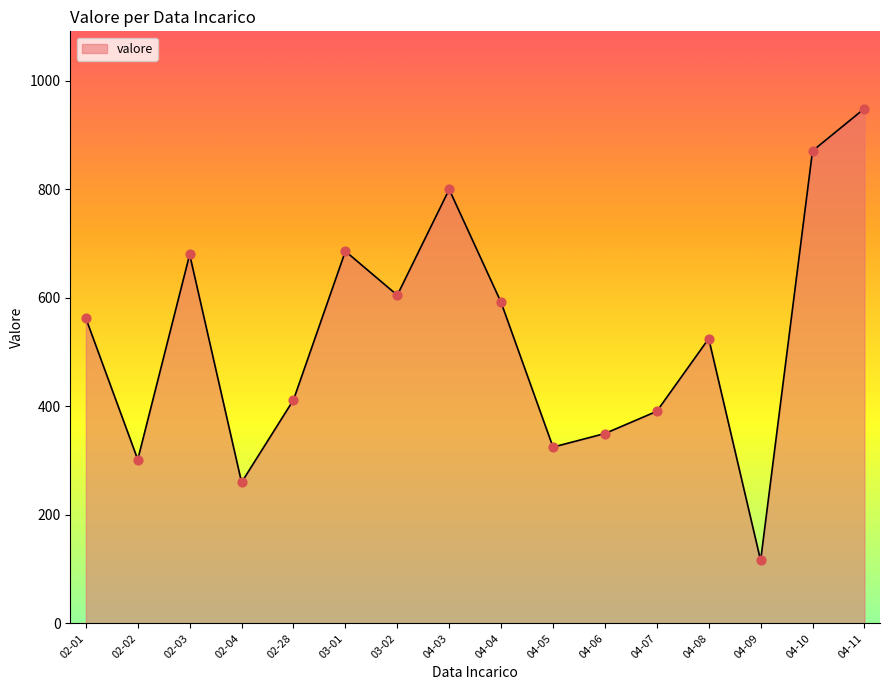

What is the ratio of the value at 02-03 to the value at 04-09?

5.9